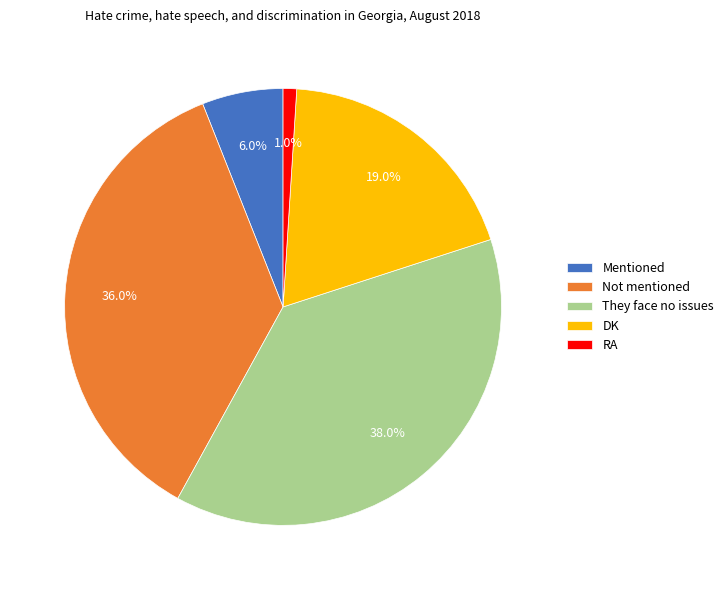

Is it true that Mentioned is 20% of the pie?

False